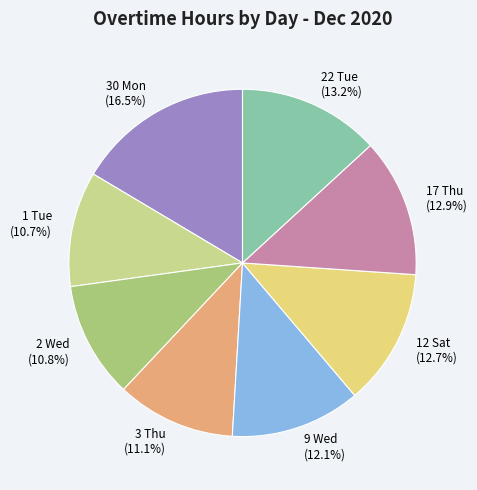

Is it true that 30 Mon is 9% of the pie?

False